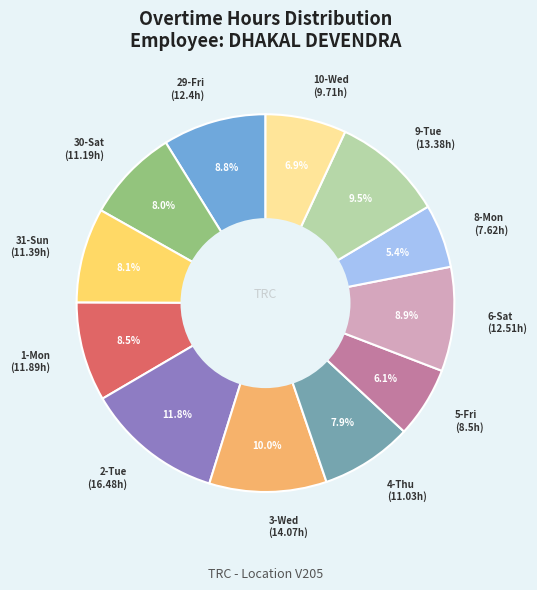

Is there a majority slice in this chart?

No